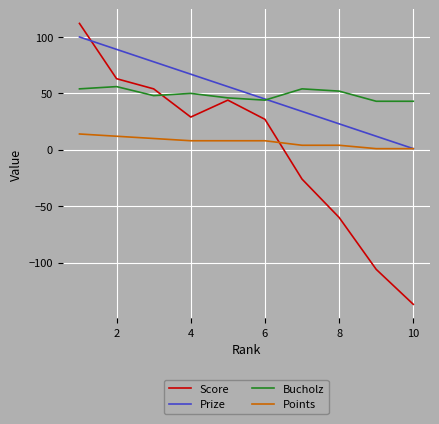

List the series in order of their peak value, lowest first.

Points, Bucholz, Prize, Score